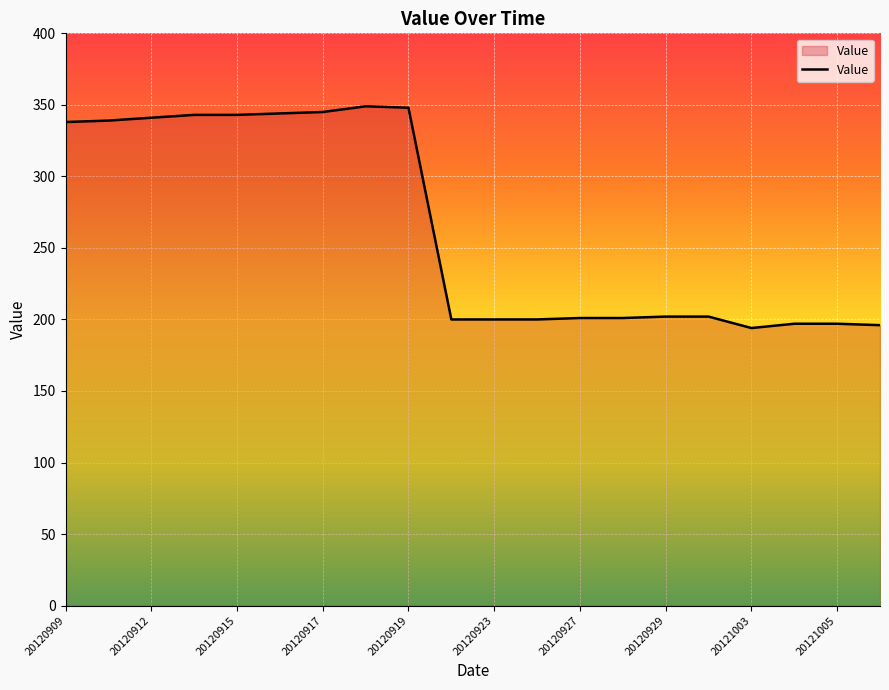

What is the difference between the maximum and second lowest values?

153